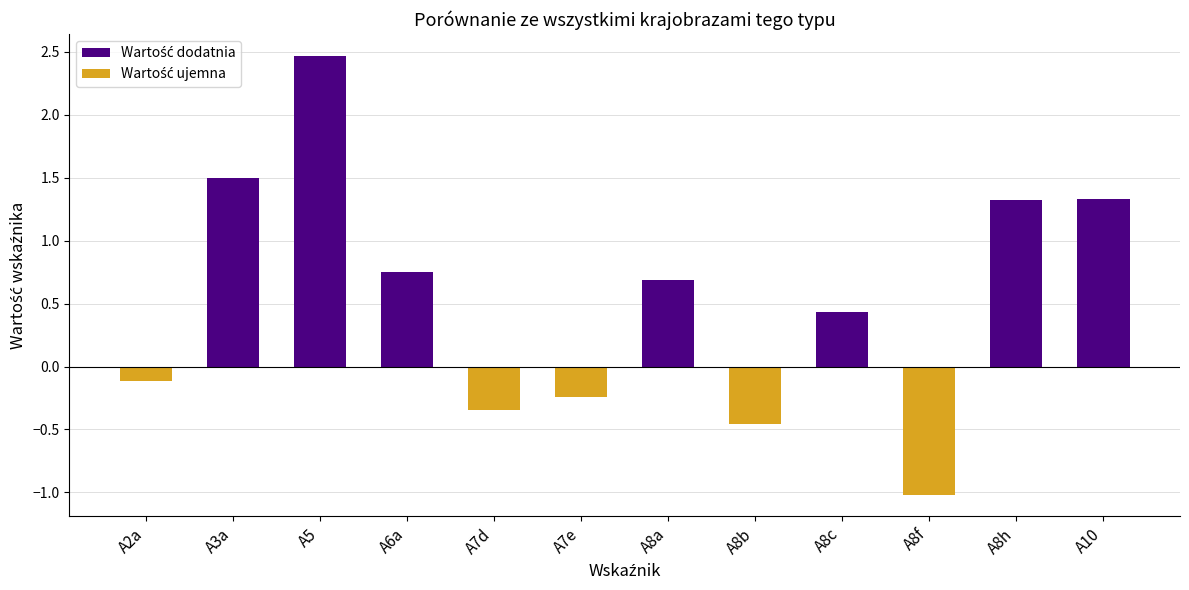

What is the label of the 4th bar from the right?

A8c